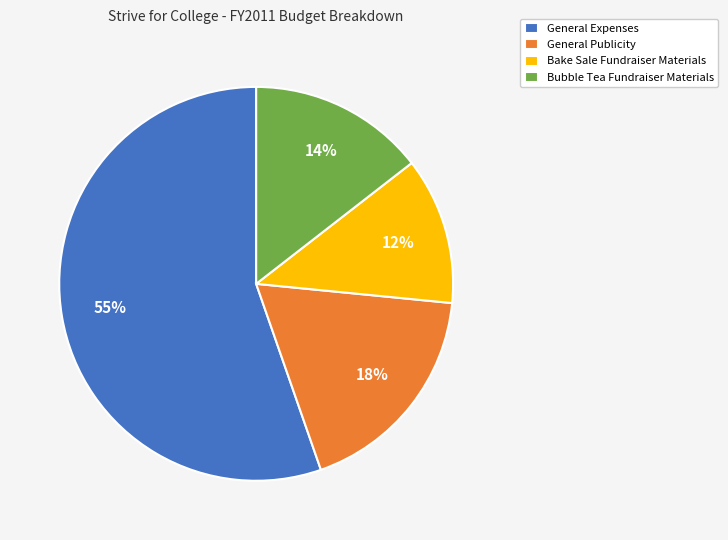

Is General Expenses the majority of the pie?

Yes